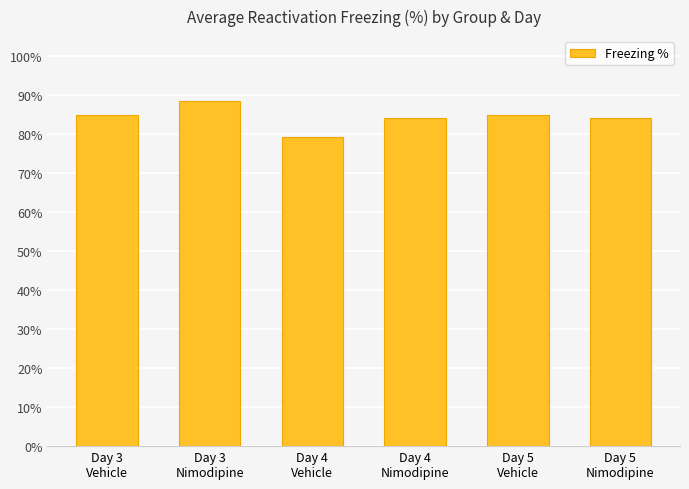

How many bars are there in total?

6